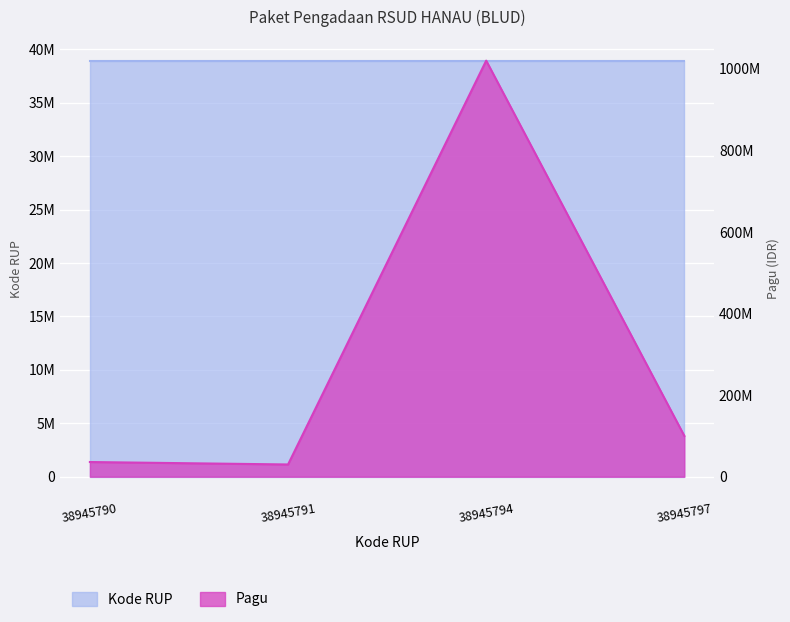

True or false: Kode RUP has a value of 60869366 at 38945794.

False